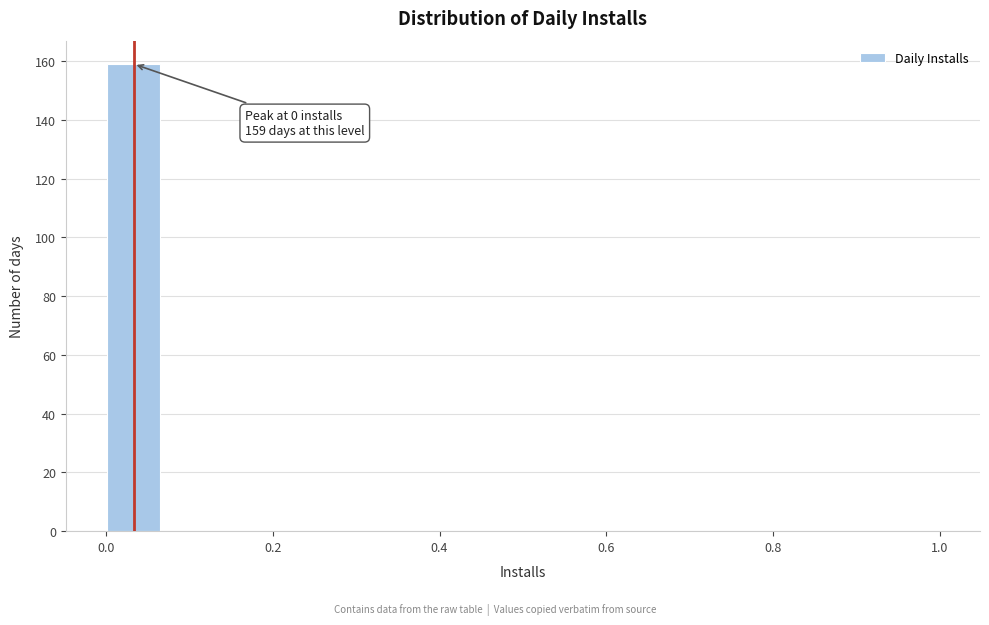

Read against the x-axis, roughly where is the centre of the tallest bar?

0.04